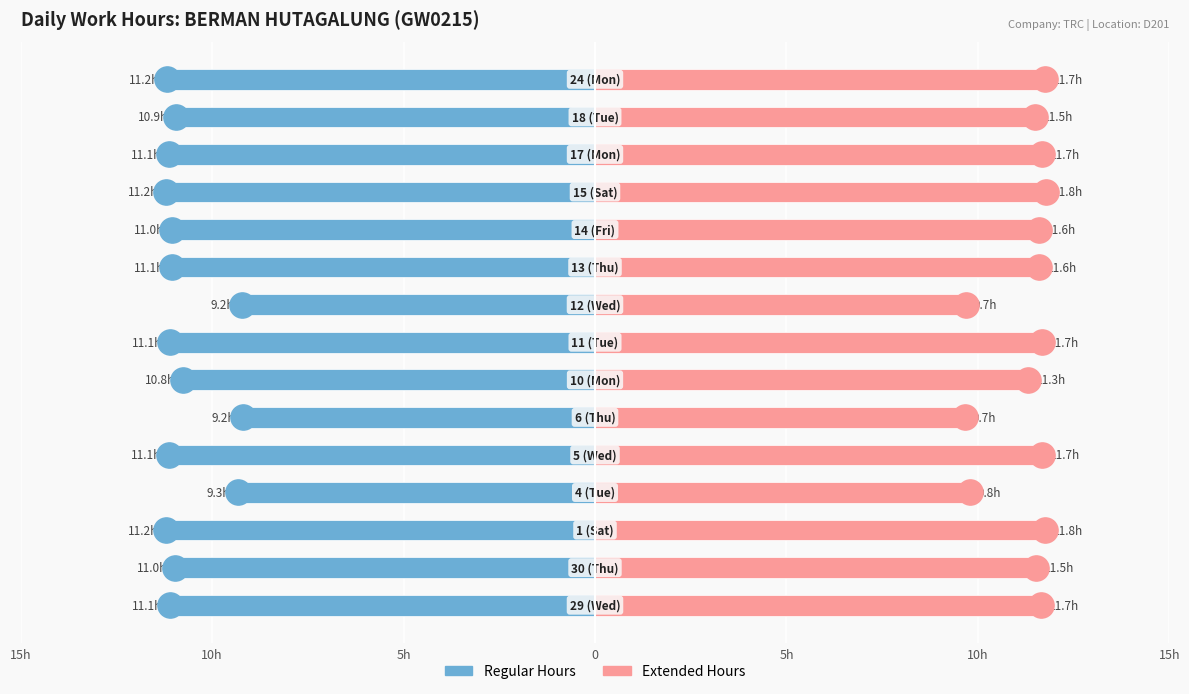

Which series contains the lowest Y value?

Regular Hours